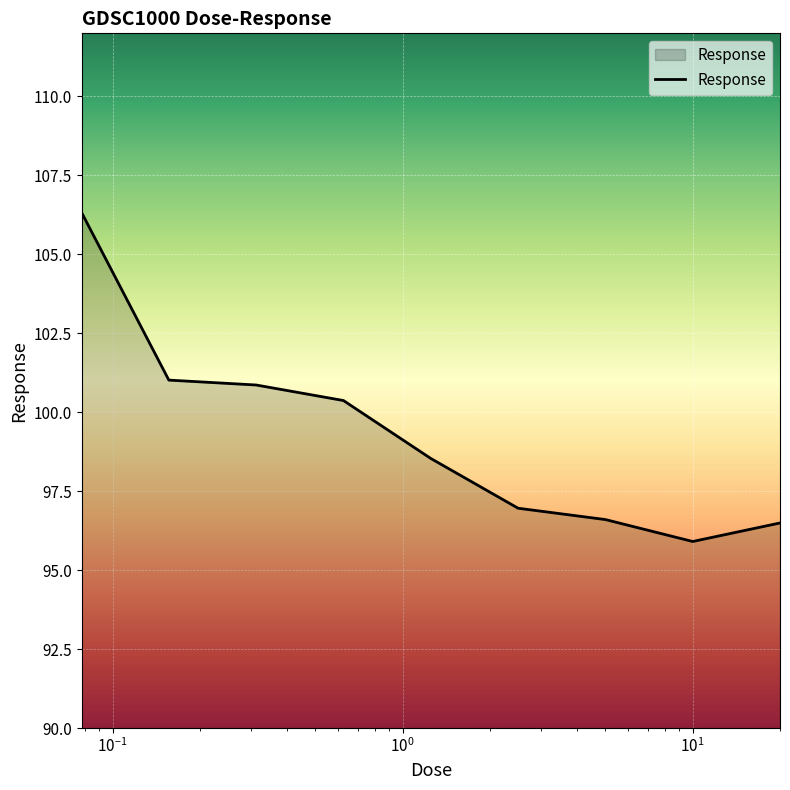

What is the greatest value displayed?

106.3